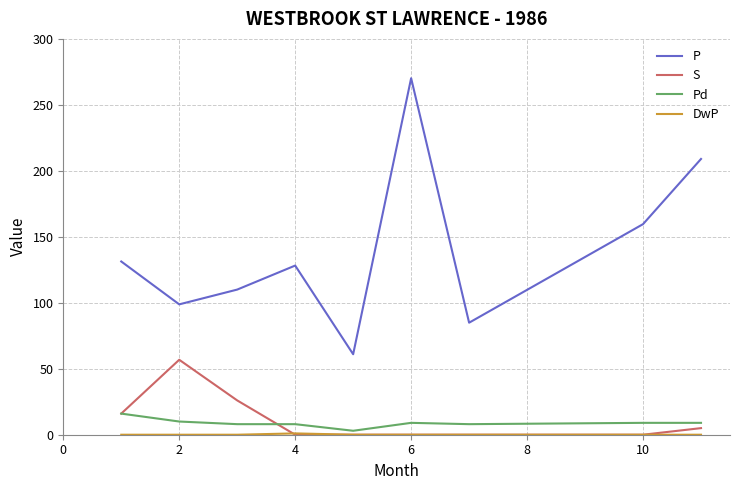

Which series has the widest spread of values?

P